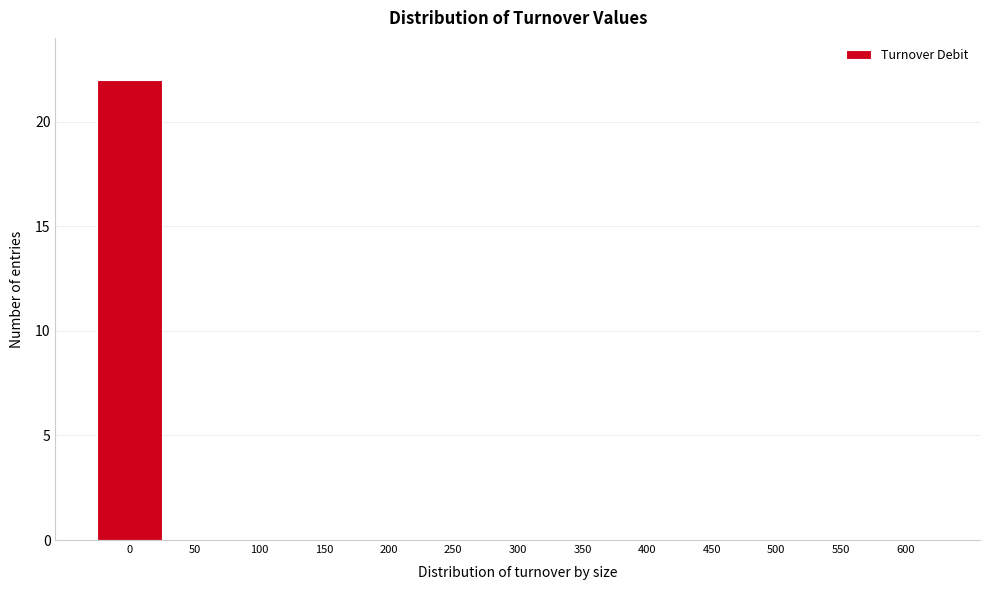

Reading right to left, extract all data points from this chart.

600=0	550=0	500=0	450=0	400=0	350=0	300=0	250=0	200=0	150=0	100=0	50=0	0=22